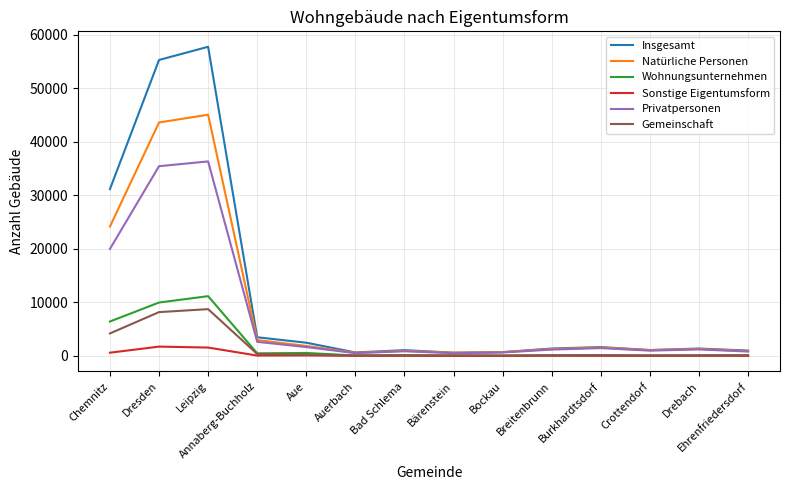

How many values in the Sonstige Eigentumsform series are below 9?

7